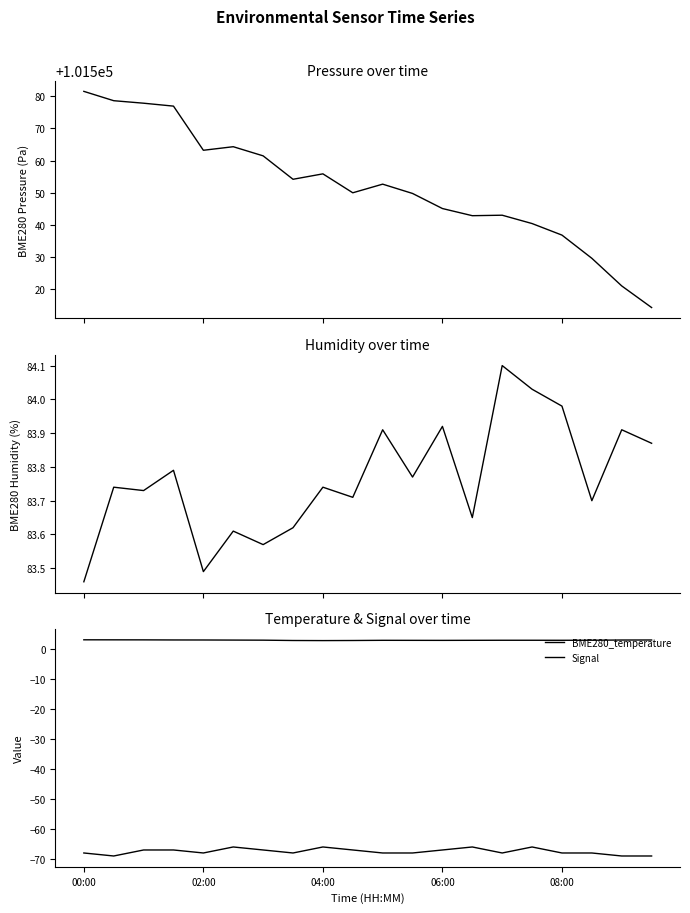

True or false: BME280_pressure and BME280_temperature cross at least once.

False